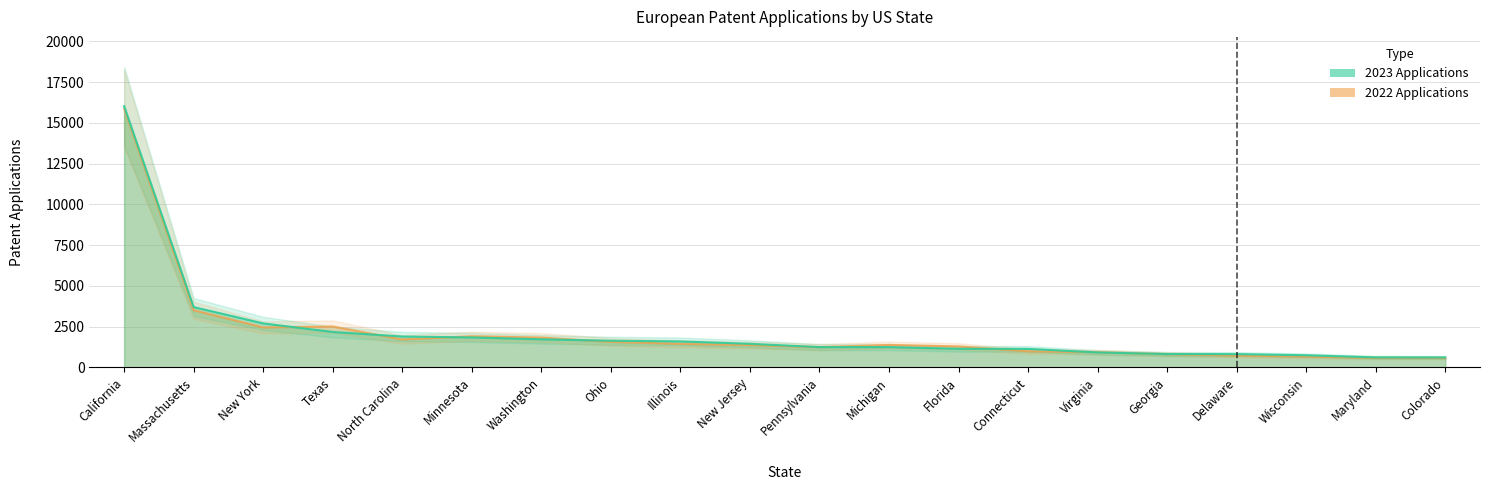

What is the sum of all 2023 values?

44050